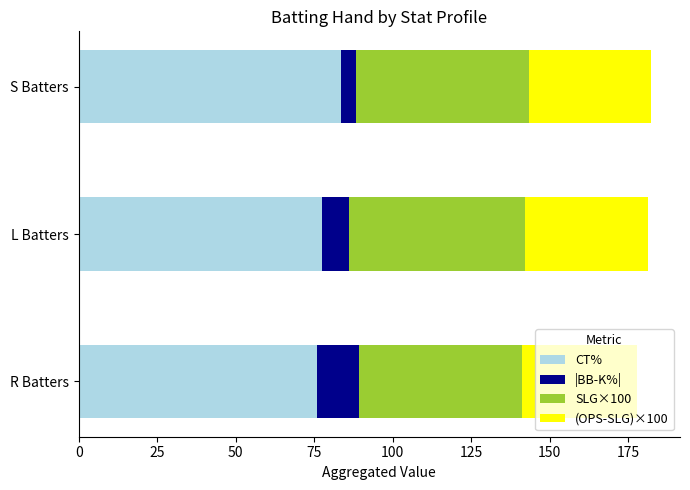

What is the average value of the CT% series?

79.0